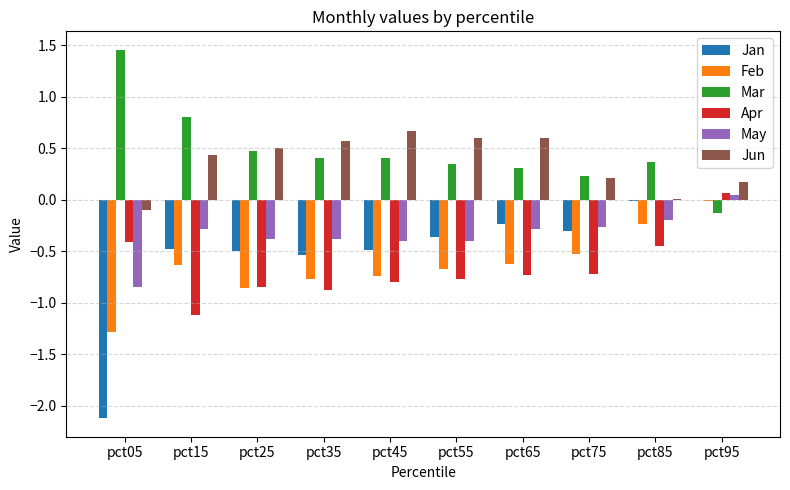

What is the difference between the Apr values at pct75 and pct45?

0.1